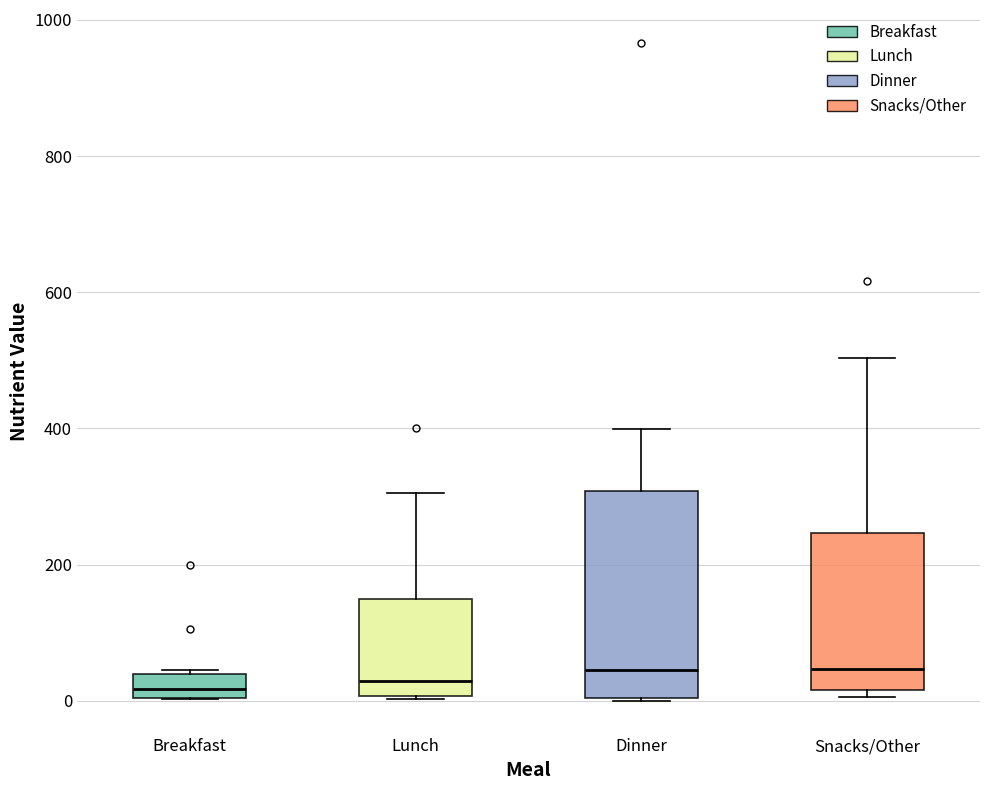

Which box is the tallest, from its lower edge to its upper edge?

Dinner